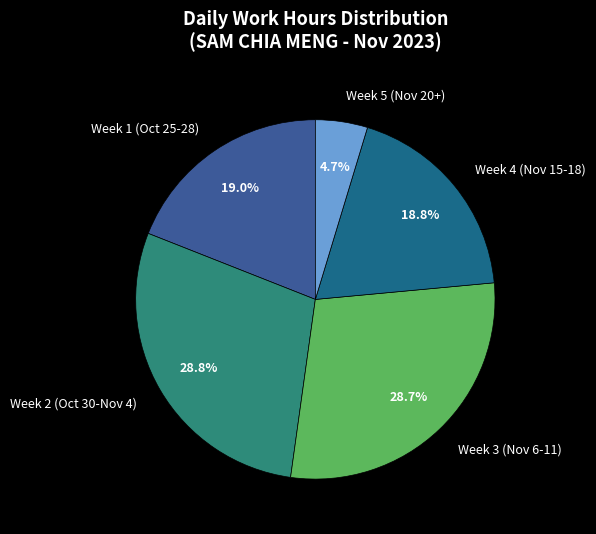

How many segments does this pie chart have?

5